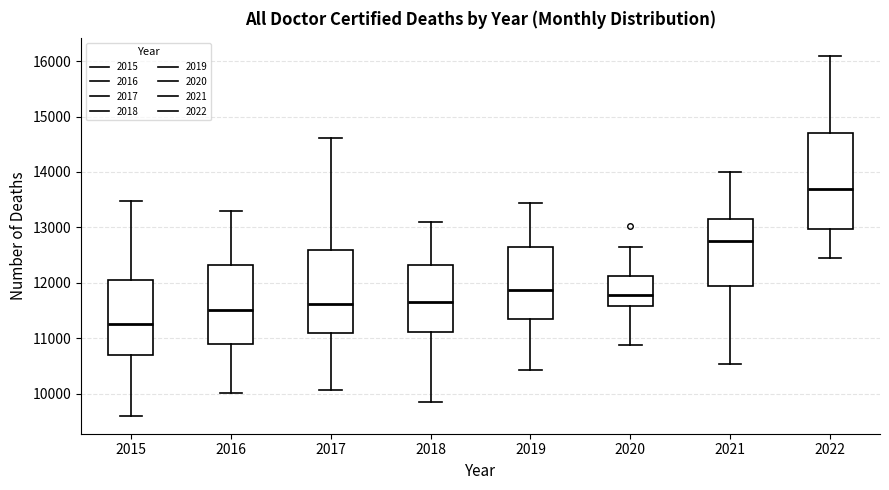

Reading left to right, read every box against the y-axis: the position of its median line, the range the box covers, and the ends of its whiskers. The values are not printed on the chart, so give them approximately, as read against the axis.

2015: median 11300, box 10700 to 12000, whiskers 9600 to 13500
2016: median 11500, box 10900 to 12300, whiskers 10000 to 13300
2017: median 11600, box 11100 to 12600, whiskers 10100 to 14600
2018: median 11600, box 11100 to 12300, whiskers 9900 to 13100
2019: median 11900, box 11300 to 12600, whiskers 10400 to 13400
2020: median 11800, box 11600 to 12100, whiskers 10900 to 12700
2021: median 12800, box 11900 to 13200, whiskers 10500 to 14000
2022: median 13700, box 13000 to 14700, whiskers 12500 to 16100